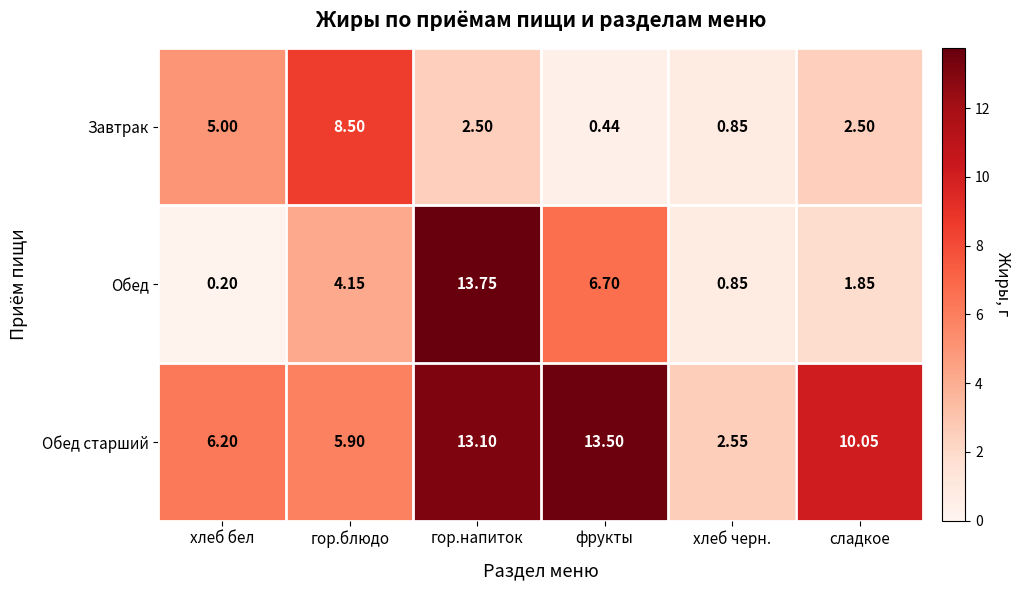

Which series changed the most between гор.напиток and сладкое?

Обед